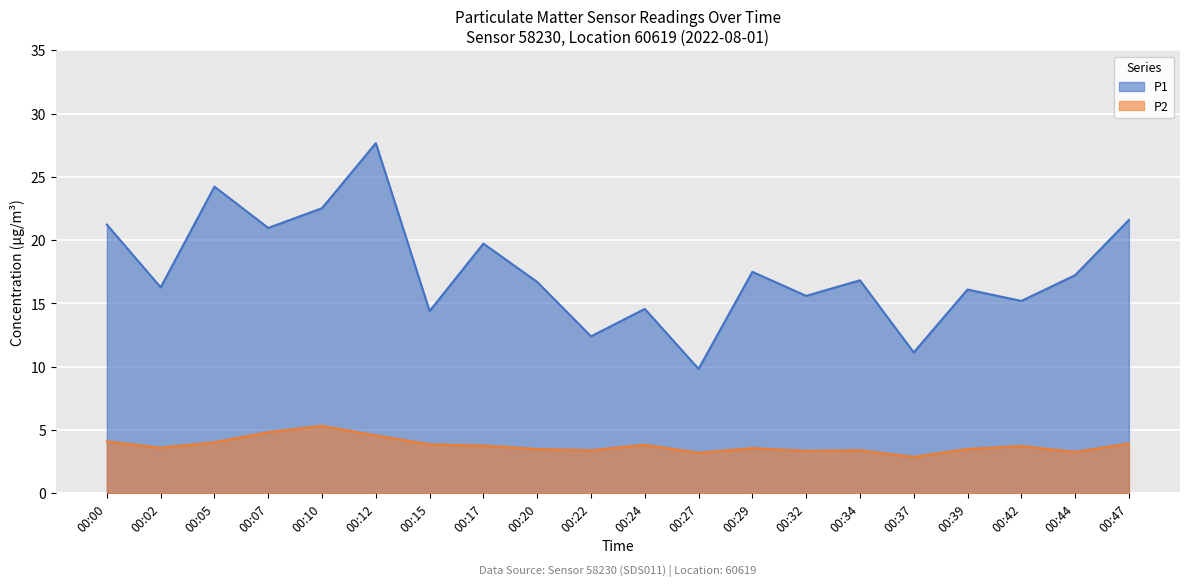

Reading right to left, extract all data points from this chart.

P1: 00:47=21.6	00:44=17.2	00:42=15.2	00:39=16.1	00:37=11.1	00:34=16.8	00:32=15.6	00:29=17.5	00:27=9.8	00:24=14.6	00:22=12.4	00:20=16.7	00:17=19.7	00:15=14.4	00:12=27.7	00:10=22.5	00:07=21.0	00:05=24.2	00:02=16.3	00:00=21.2
P2: 00:47=3.9	00:44=3.3	00:42=3.7	00:39=3.5	00:37=2.9	00:34=3.4	00:32=3.4	00:29=3.6	00:27=3.2	00:24=3.8	00:22=3.4	00:20=3.5	00:17=3.8	00:15=3.9	00:12=4.6	00:10=5.3	00:07=4.8	00:05=4.0	00:02=3.6	00:00=4.1